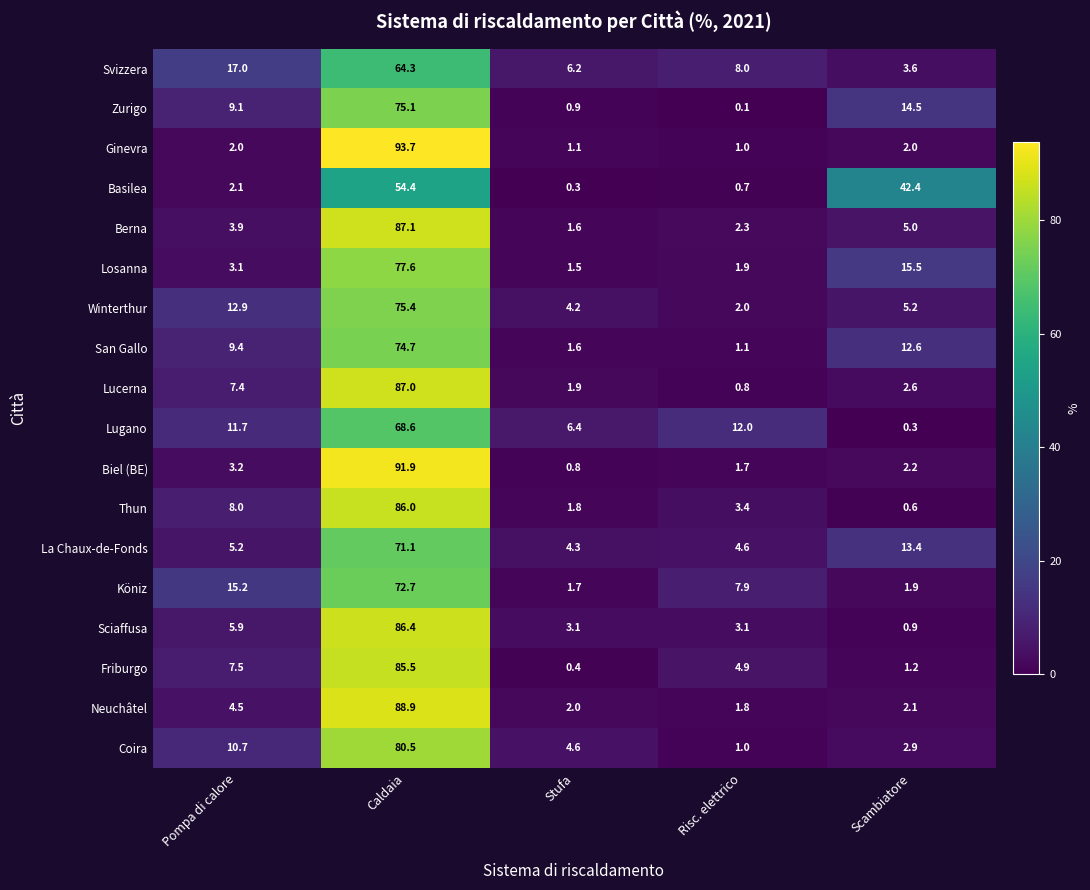

What is the sum of the Thun values at Risc. elettrico and Scambiatore?

4.0